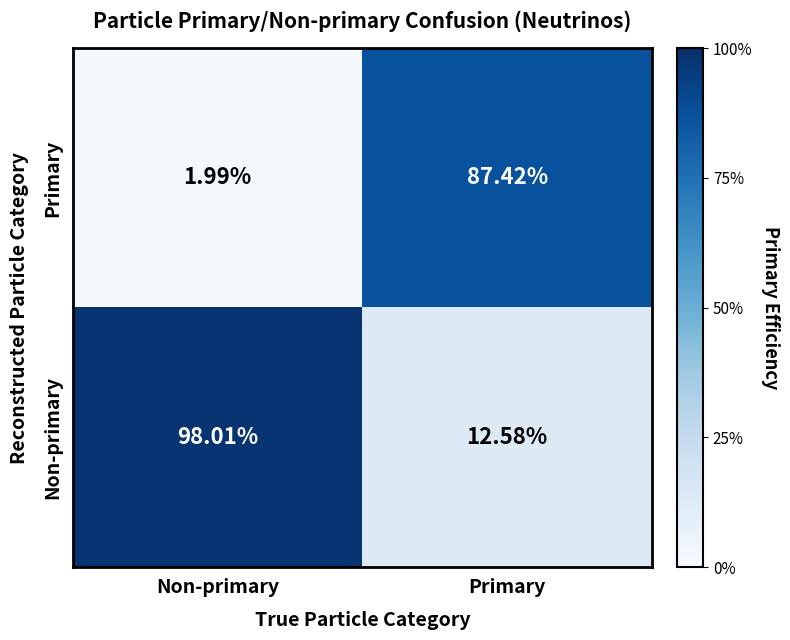

What is the spread (max minus min) of values at Non-primary?

96.0